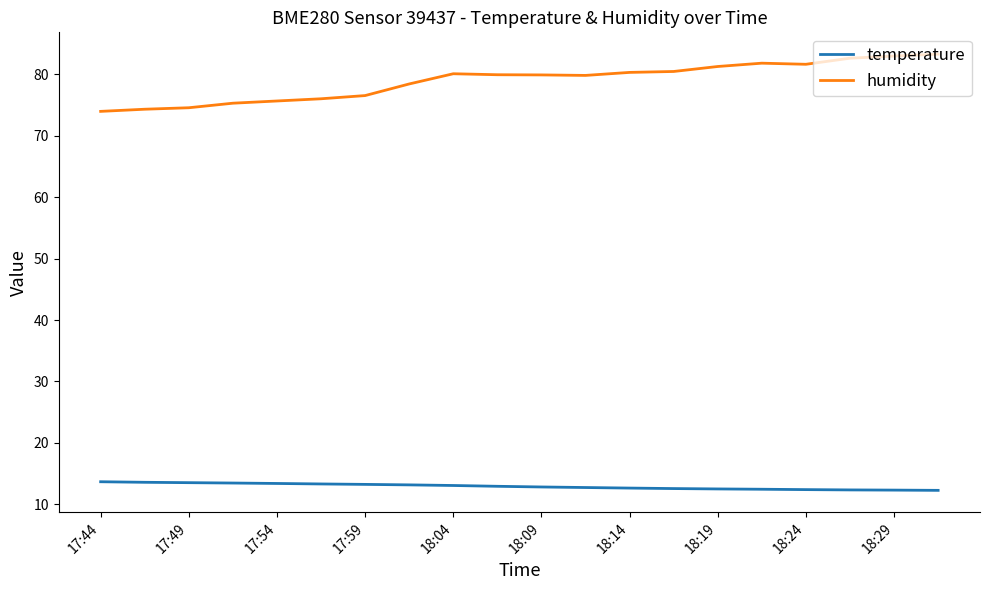

True or false: humidity and temperature cross at least once.

False